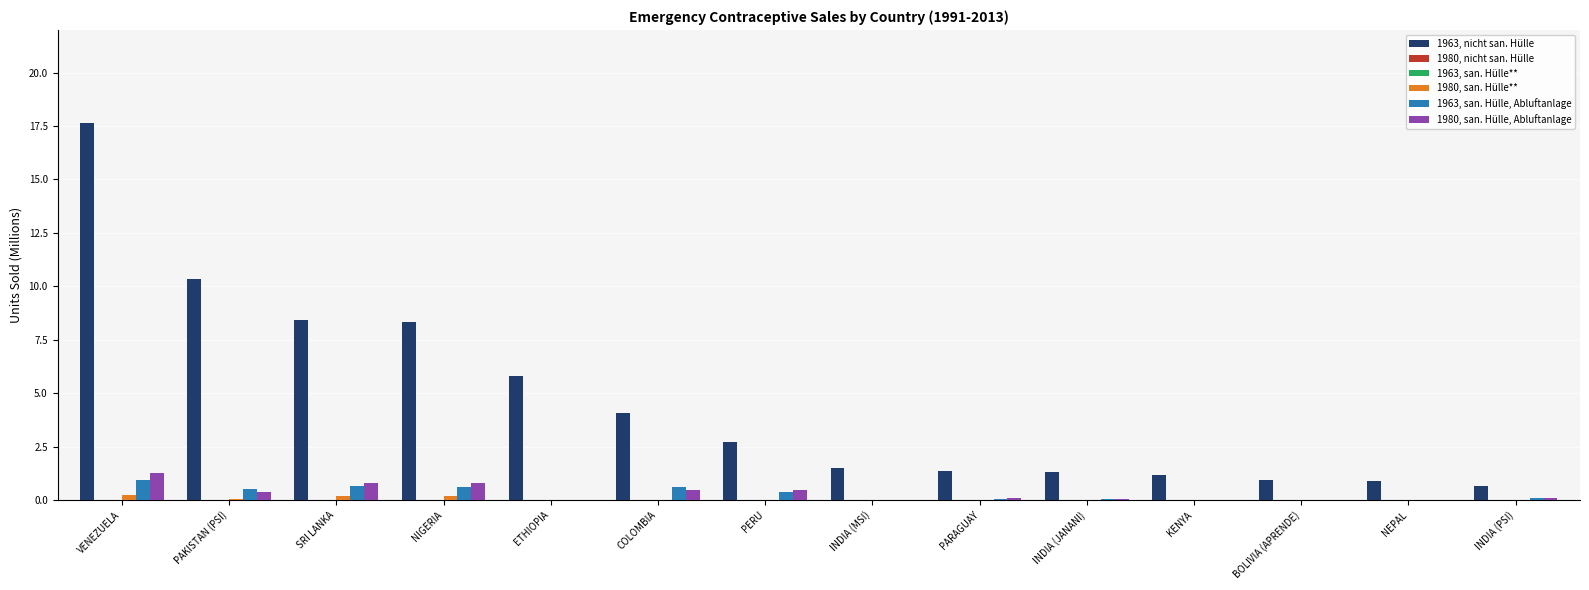

What is the greatest value displayed?

17.6